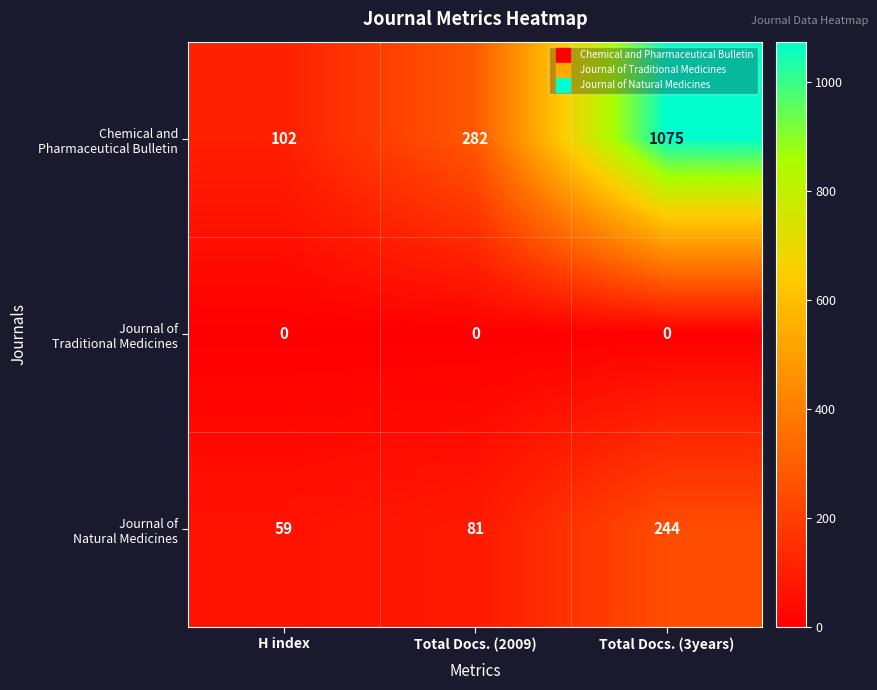

What is the difference between the highest and lowest values at Total Docs. (2009)?

282